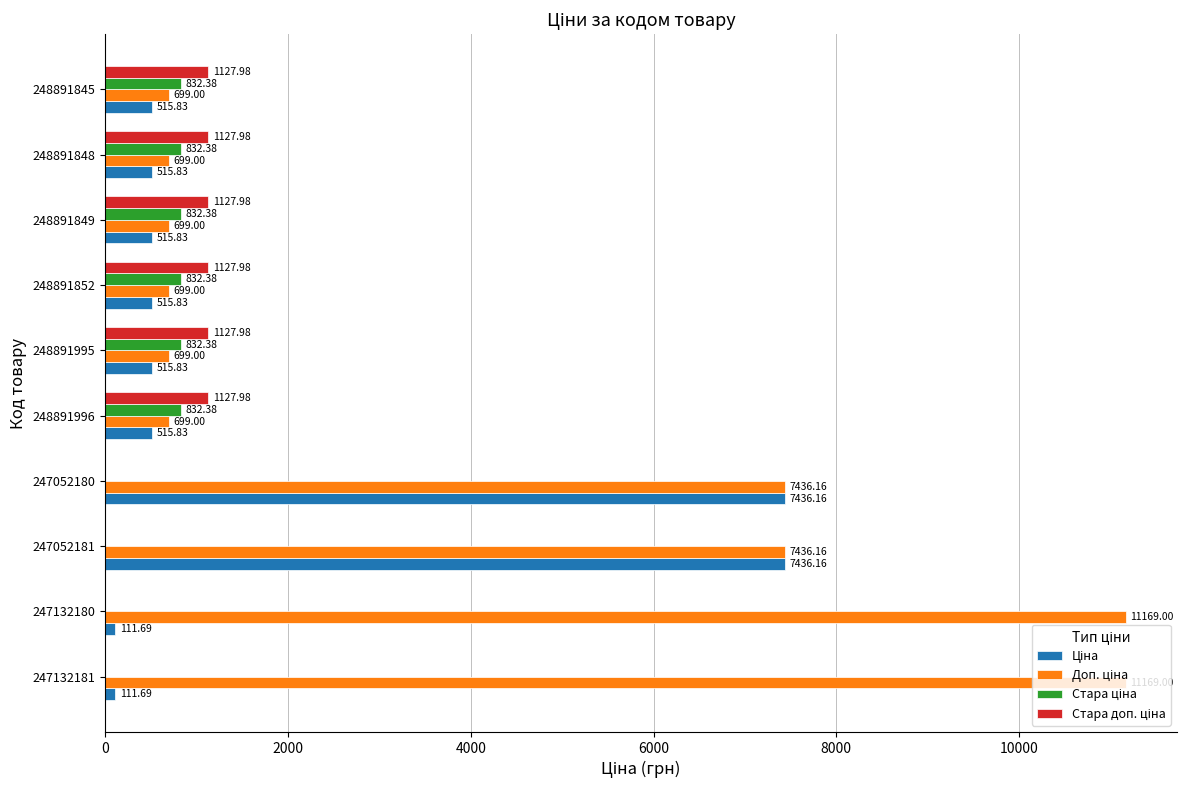

How many data points does each series have?

10